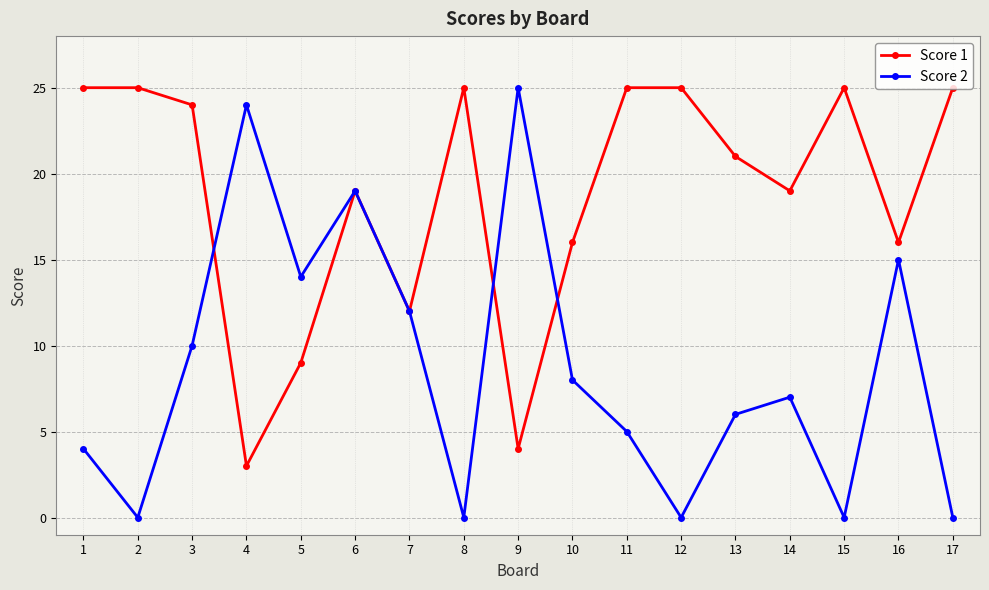

What is the approximate value of Score 1 at 7?

12